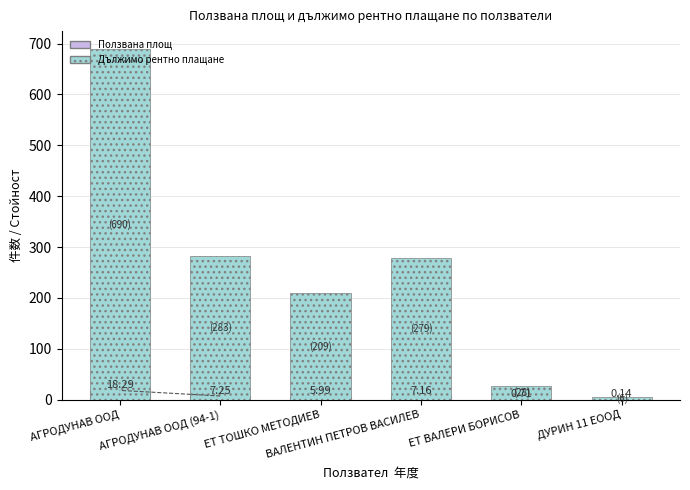

Which series has the largest range (max minus min)?

Дължимо рентно плащане